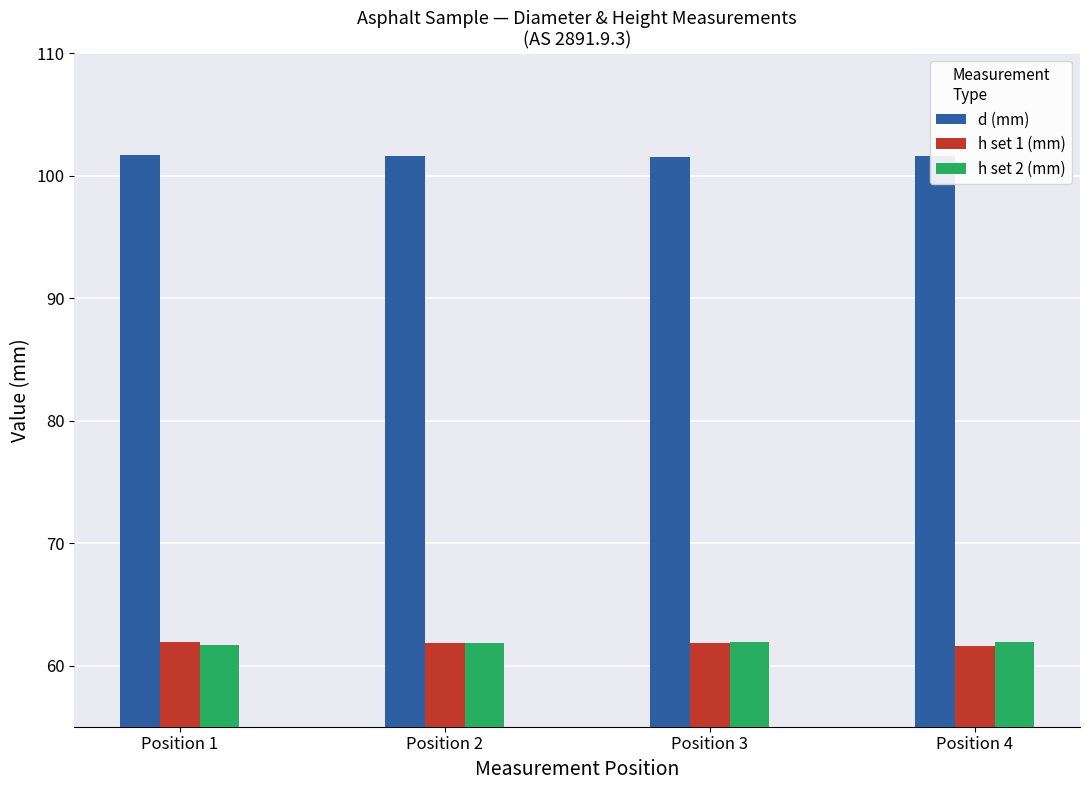

Which series has the largest total across all categories?

d (mm)